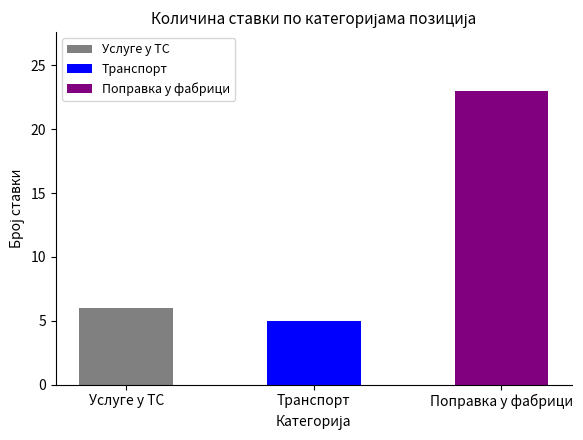

What is the ratio of the value at Услуге у ТС to the value at Поправка у фабрици?

0.3